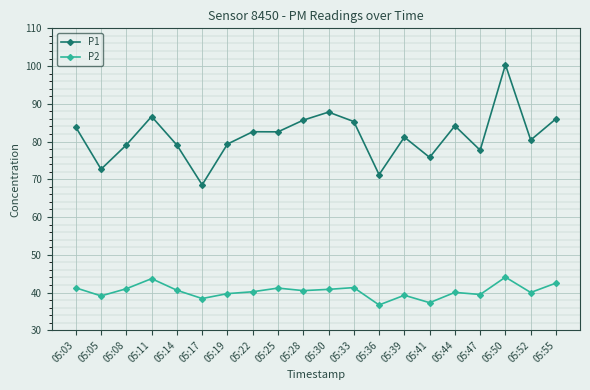

Rank the series by their average value, from highest to lowest.

P1, P2